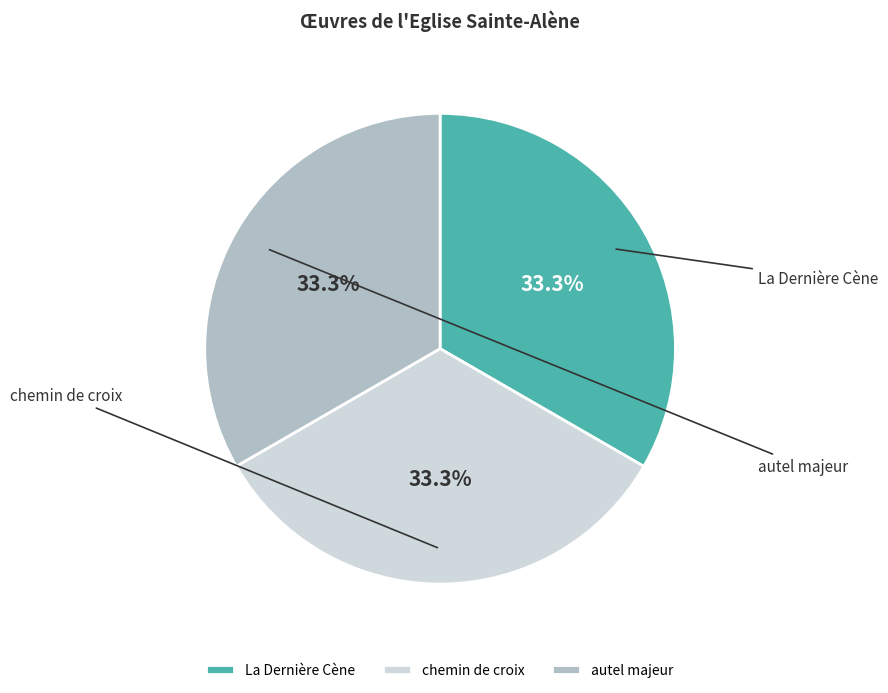

What percentage is the autel majeur slice, to the nearest percent?

33%